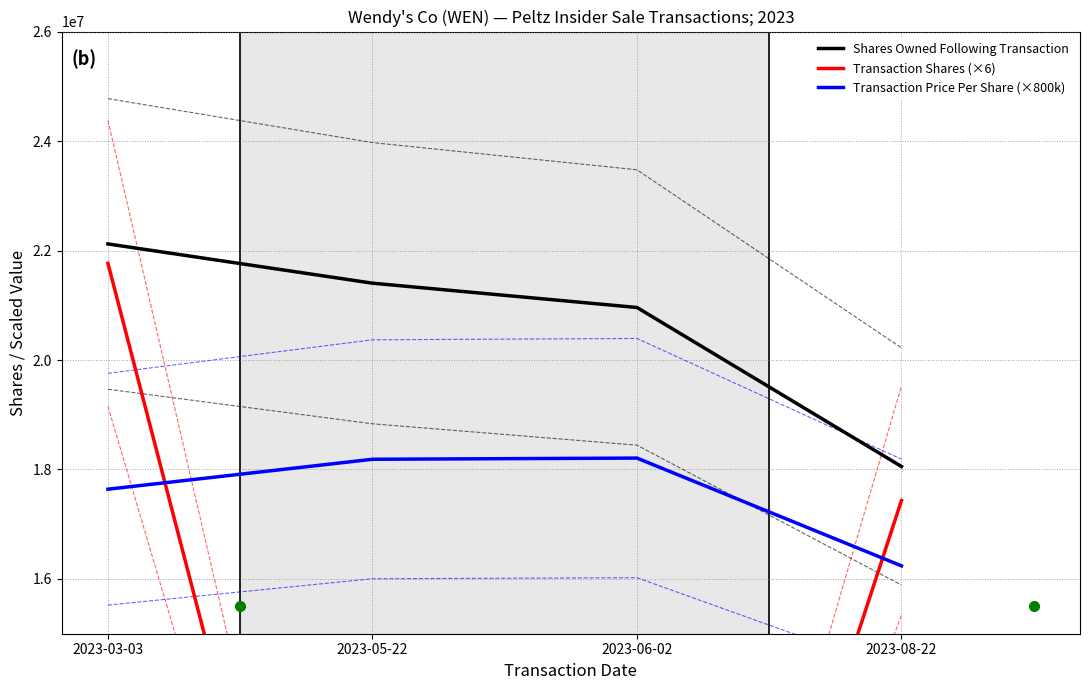

What is the average value of the Transaction Shares (×6) series?

11259420